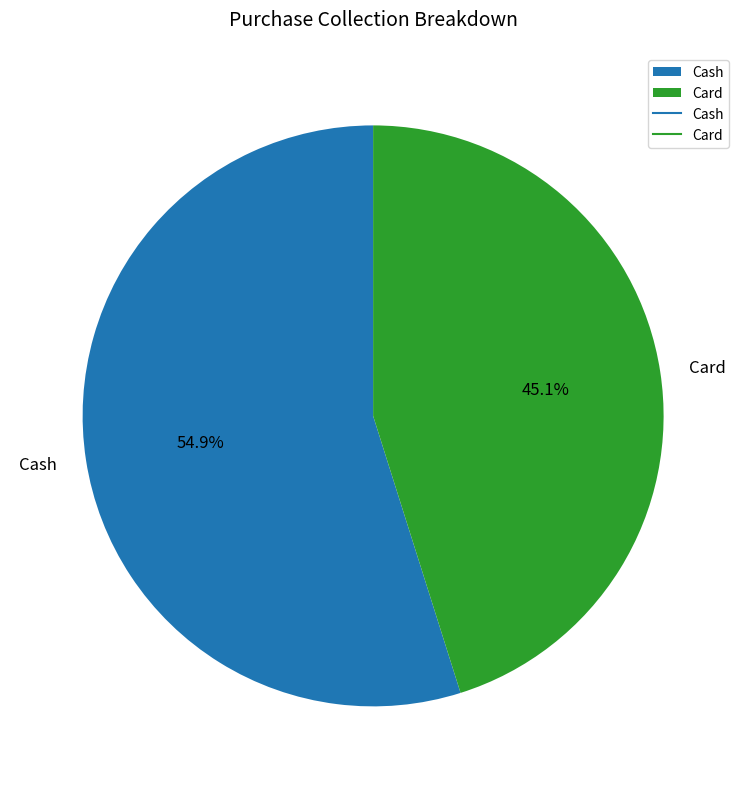

Which slice is the smallest?

Card